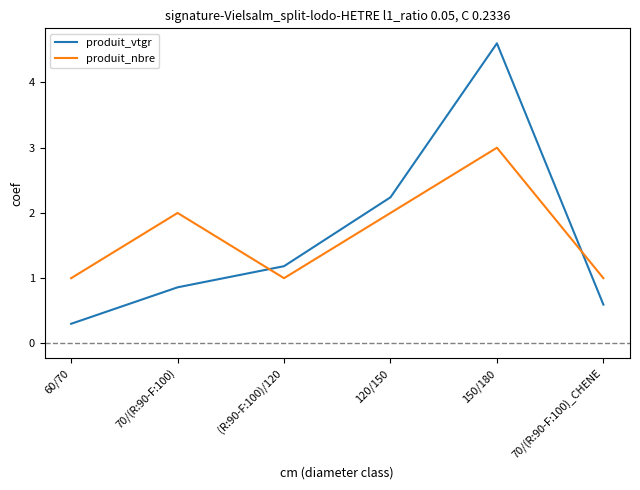

At which category does produit_nbre reach its first local peak?

70/(R:90-F:100)